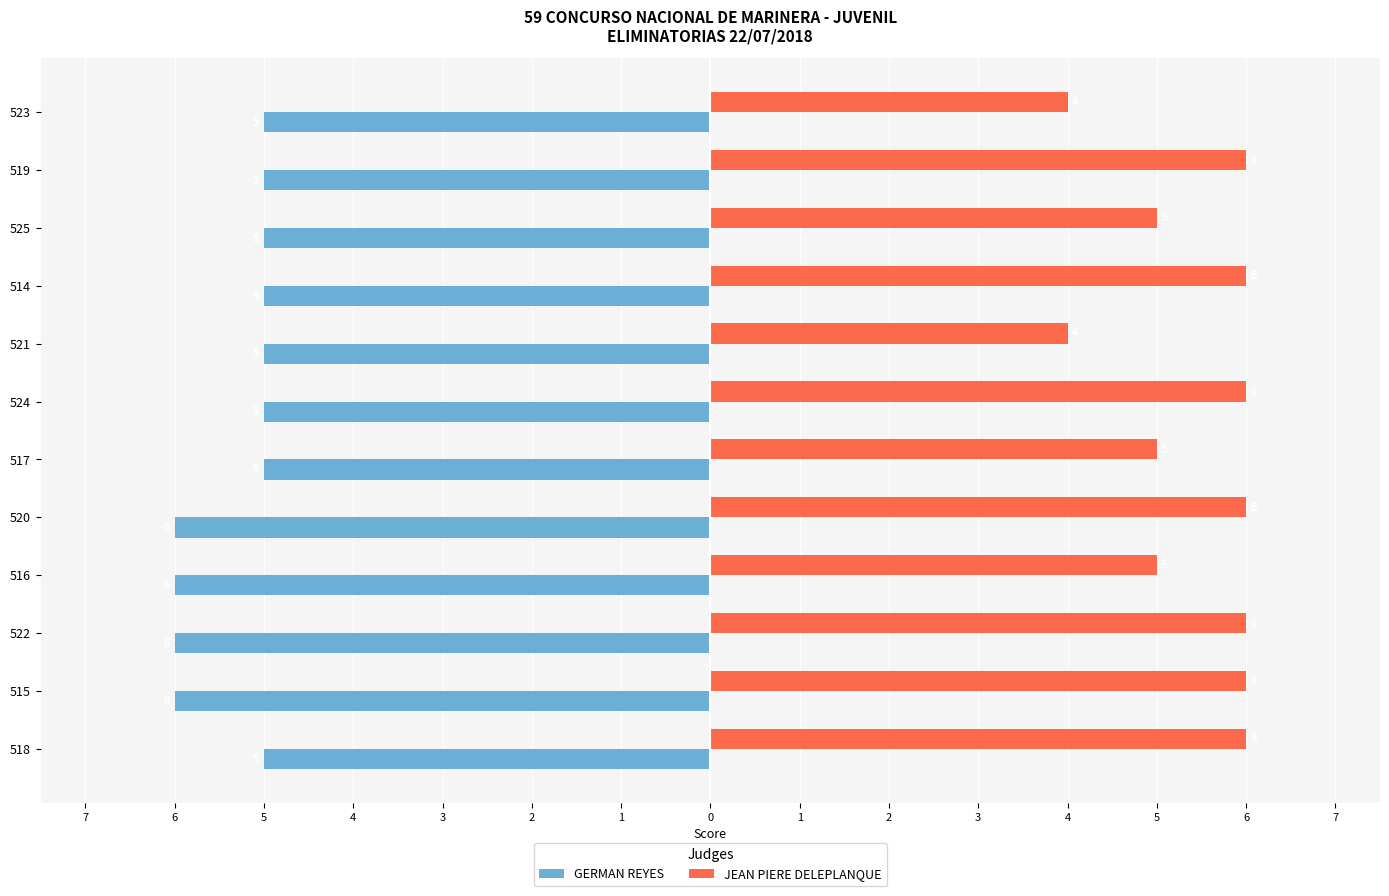

What are all the series names shown in the legend?

GERMAN REYES, JEAN PIERE DELEPLANQUE